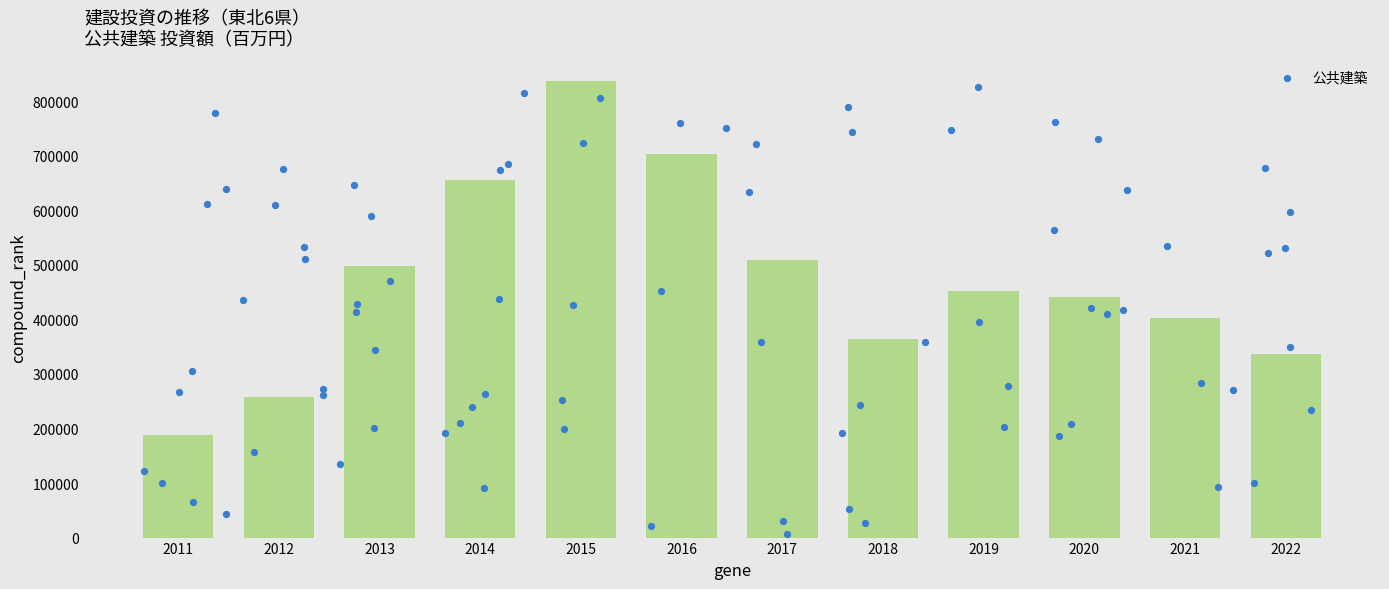

Which has a higher value, 2014 or 2018?

2014